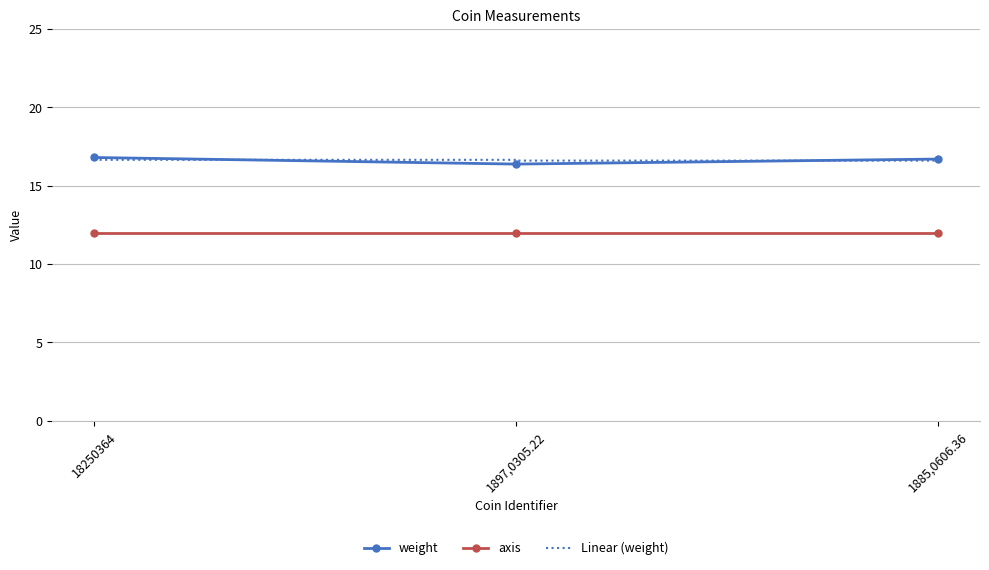

Which has a higher value, 18250364 or 1885,0606.36?

18250364